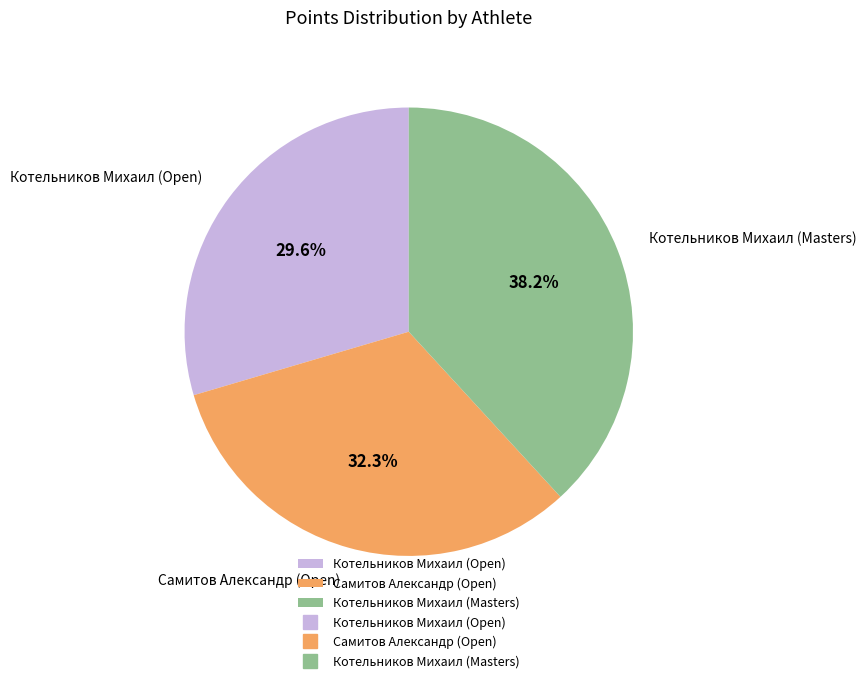

What is the ratio of the value at Котельников Михаил (Masters) to the value at Самитов Александр (Open)?

1.2